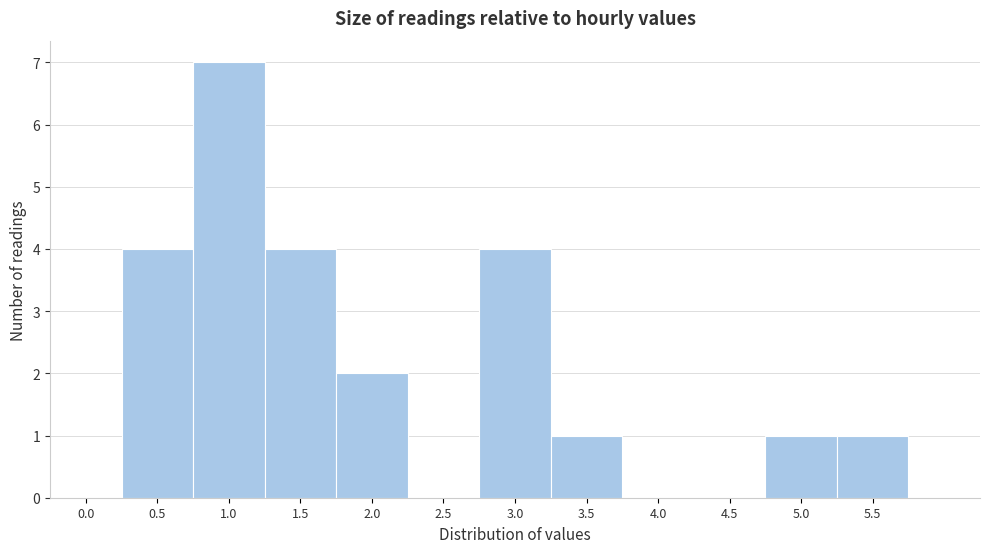

Reading left to right, extract all data points from this chart.

0.0=0	0.5=4	1.0=7	1.5=4	2.0=2	2.5=0	3.0=4	3.5=1	4.0=0	4.5=0	5.0=1	5.5=1